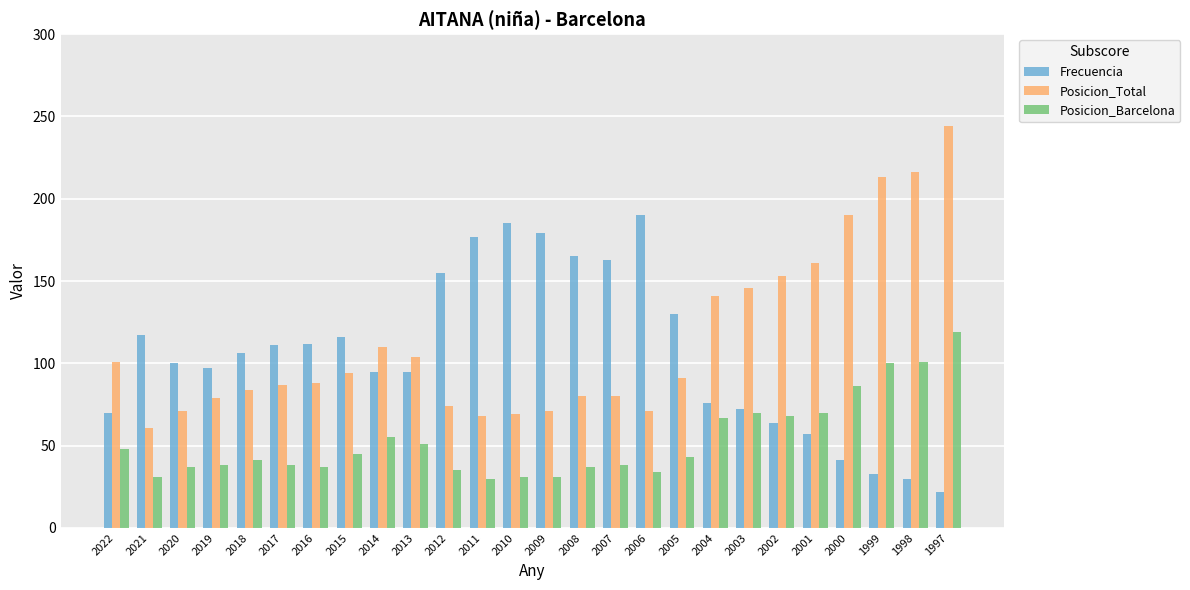

Is the value of Posicion_Total at 1997 greater than the value of Posicion_Barcelona at 2002?

Yes